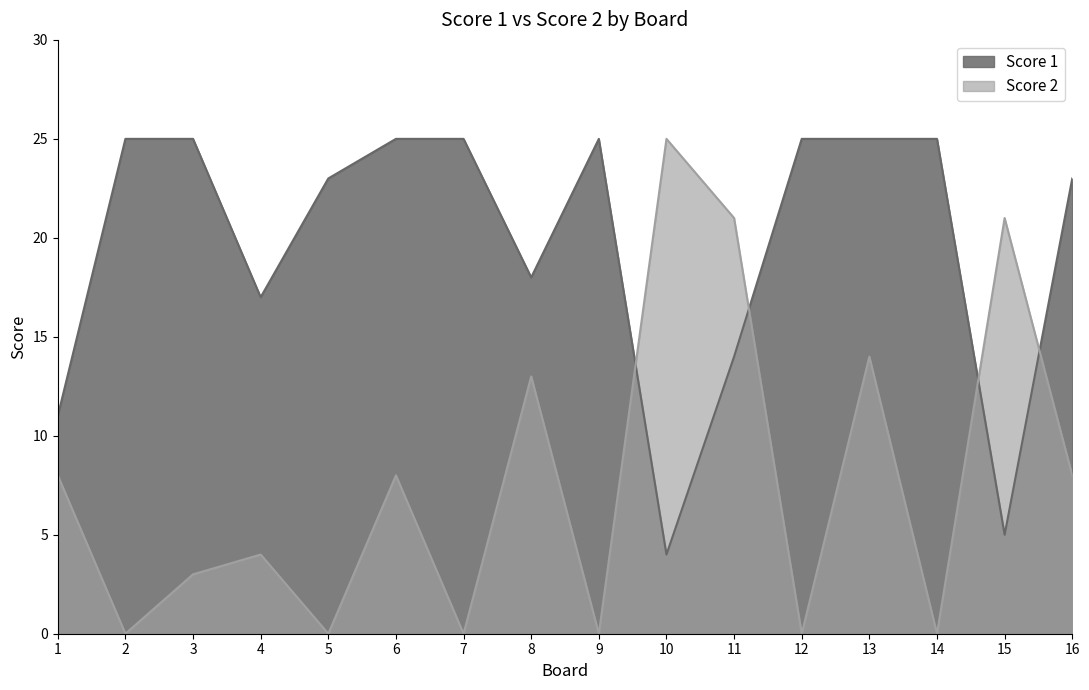

How many lines are shown in the chart?

2